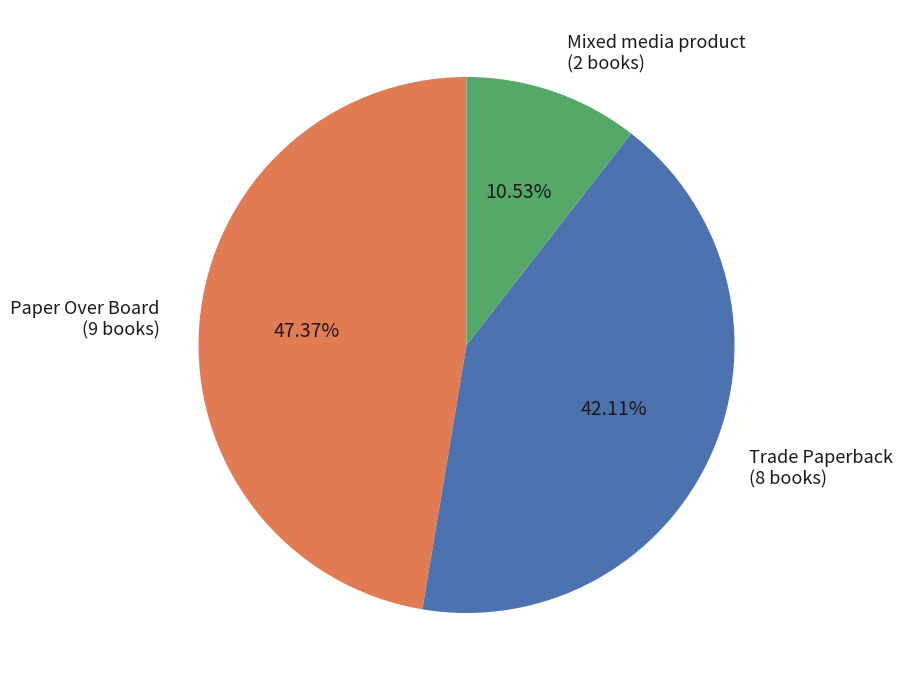

Is there any slice that represents more than half of the pie?

No